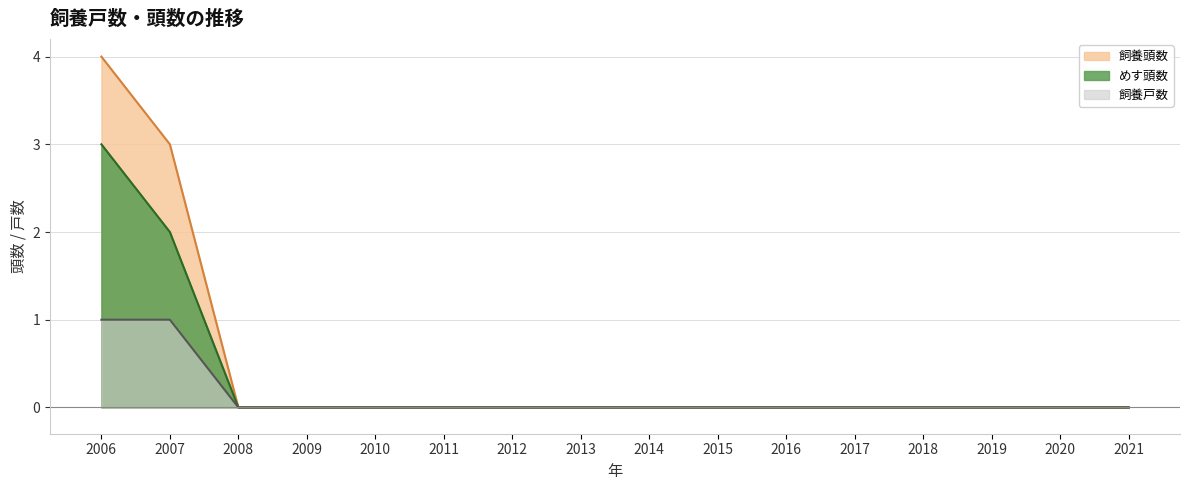

Is it true that 飼養頭数 equals 2 at 2018?

False